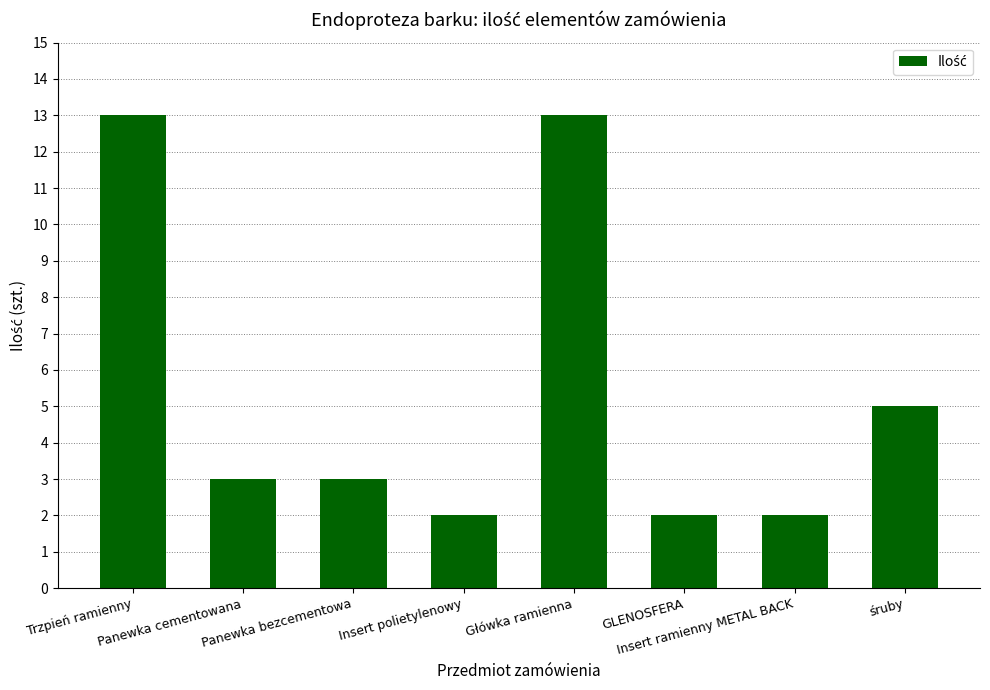

Does the chart contain stacked bars?

No